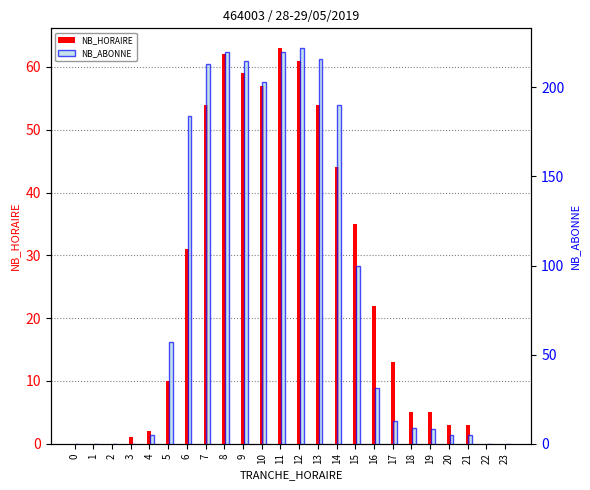

What is the value of the NB_HORAIRE bar at the 7th from the left?

31